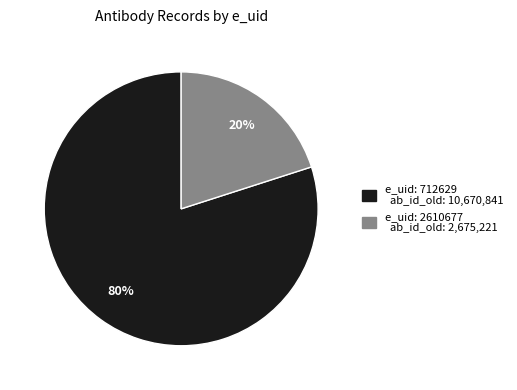

To the nearest percent, what is the average slice percentage?

50%